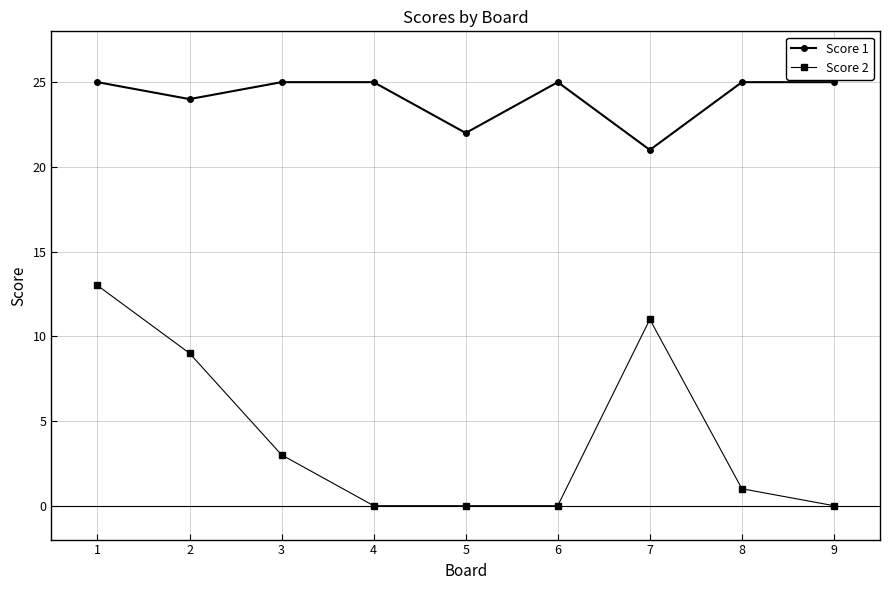

What is the value of the Score 1 point at the 6th from the left?

25